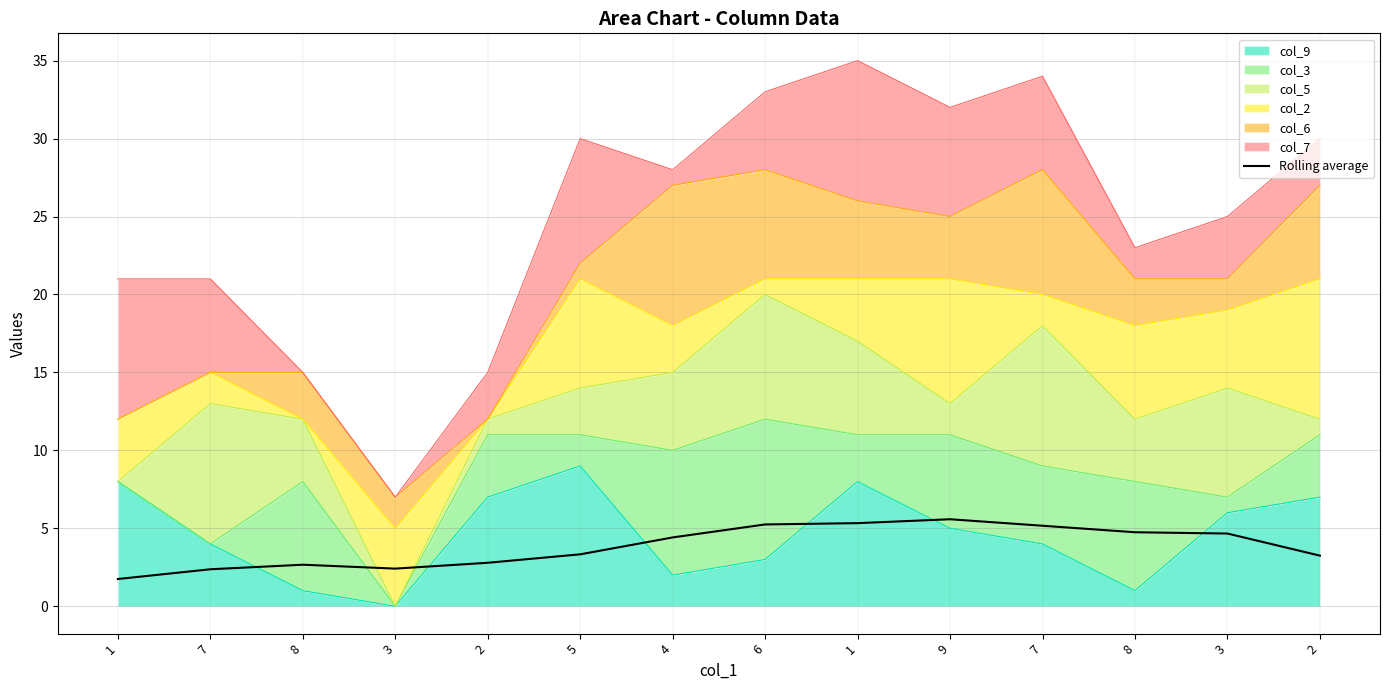

What is the difference between the second highest and second lowest values?

3.0